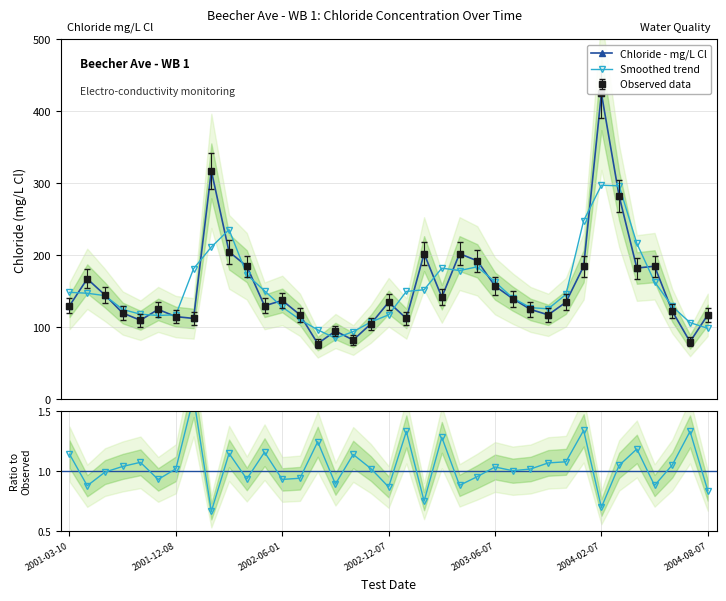

What is the difference between the maximum and minimum values in the Ratio to Observed series?

0.9